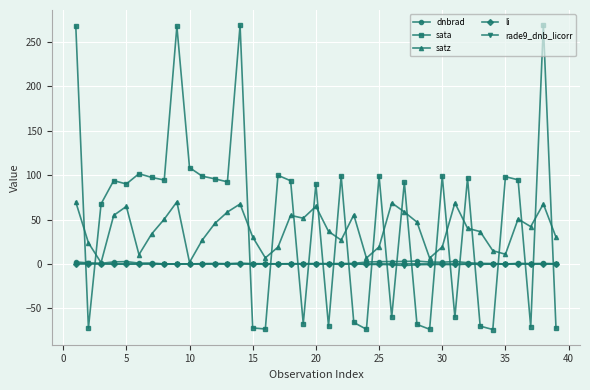

True or false: sata has more than 2 points higher than both neighbors.

True